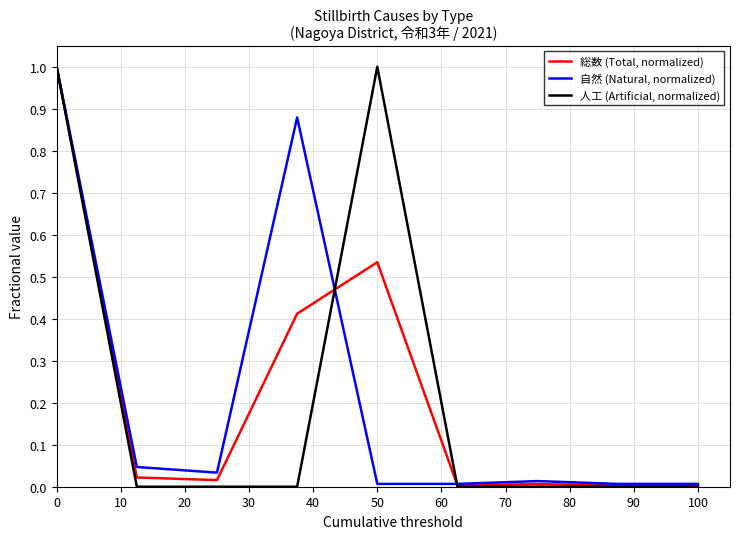

What is the maximum value shown in the chart?

1.0